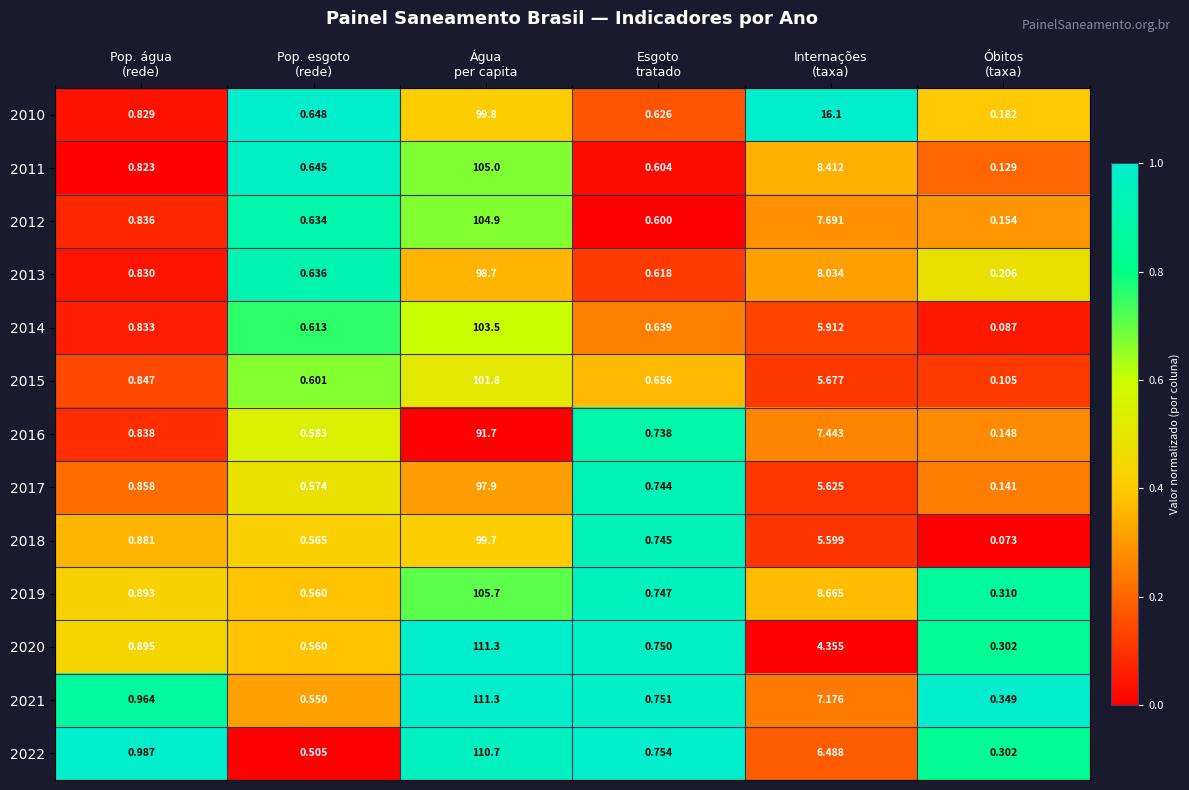

How many series are shown in this chart?

13